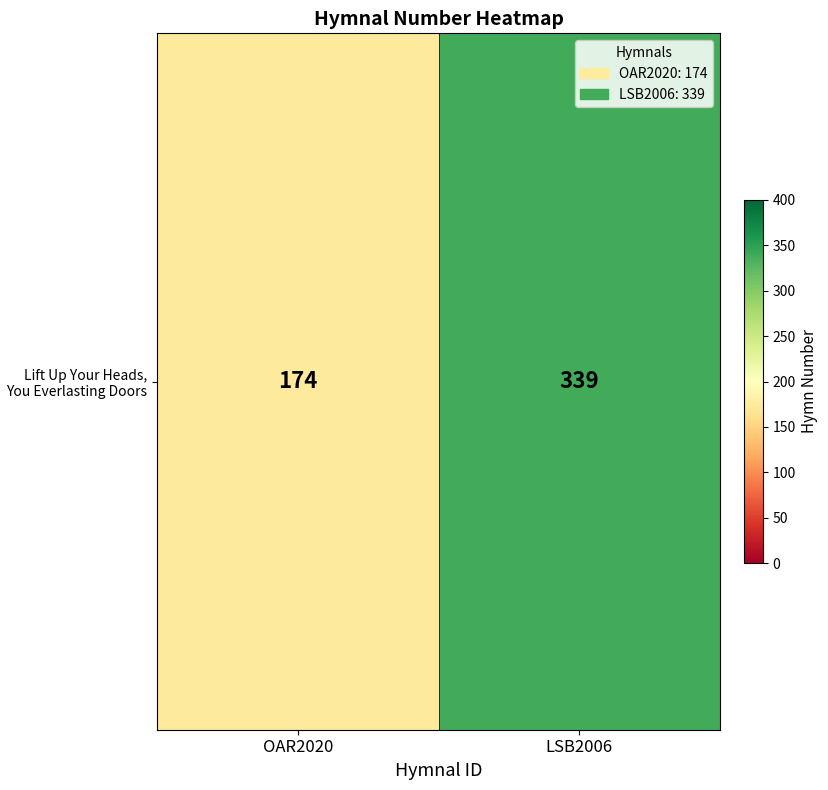

Rank the categories by value from highest to lowest.

LSB2006, OAR2020